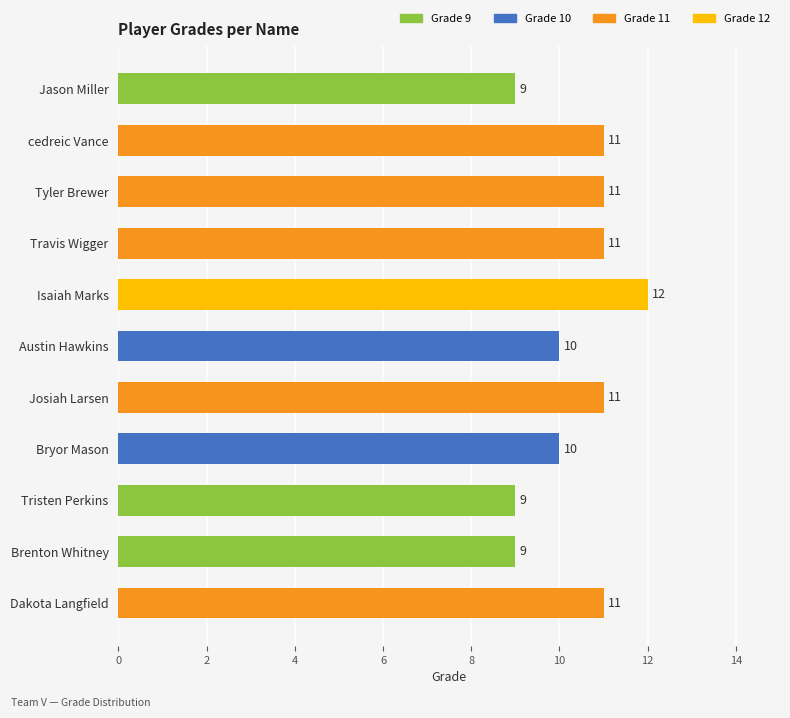

Reading top to bottom, transcribe all the data shown in this chart.

Jason Miller=9	cedreic Vance=11	Tyler Brewer=11	Travis Wigger=11	Isaiah Marks=12	Austin Hawkins=10	Josiah Larsen=11	Bryor Mason=10	Tristen Perkins=9	Brenton Whitney=9	Dakota Langfield=11